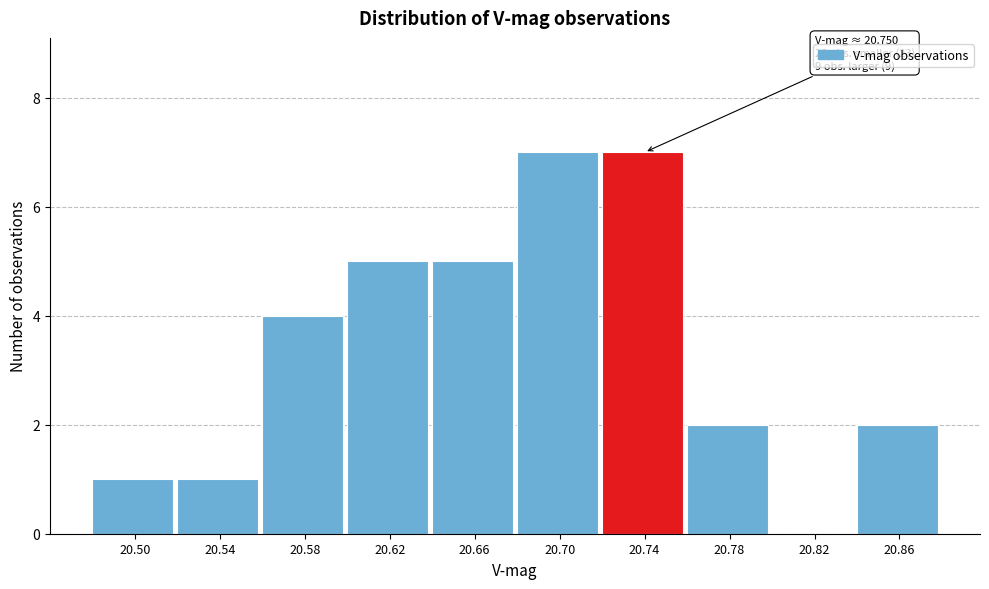

Reading right to left, what are all the values shown in this chart?

20.86=2	20.82=0	20.78=2	20.74=7	20.70=7	20.66=5	20.62=5	20.58=4	20.54=1	20.50=1